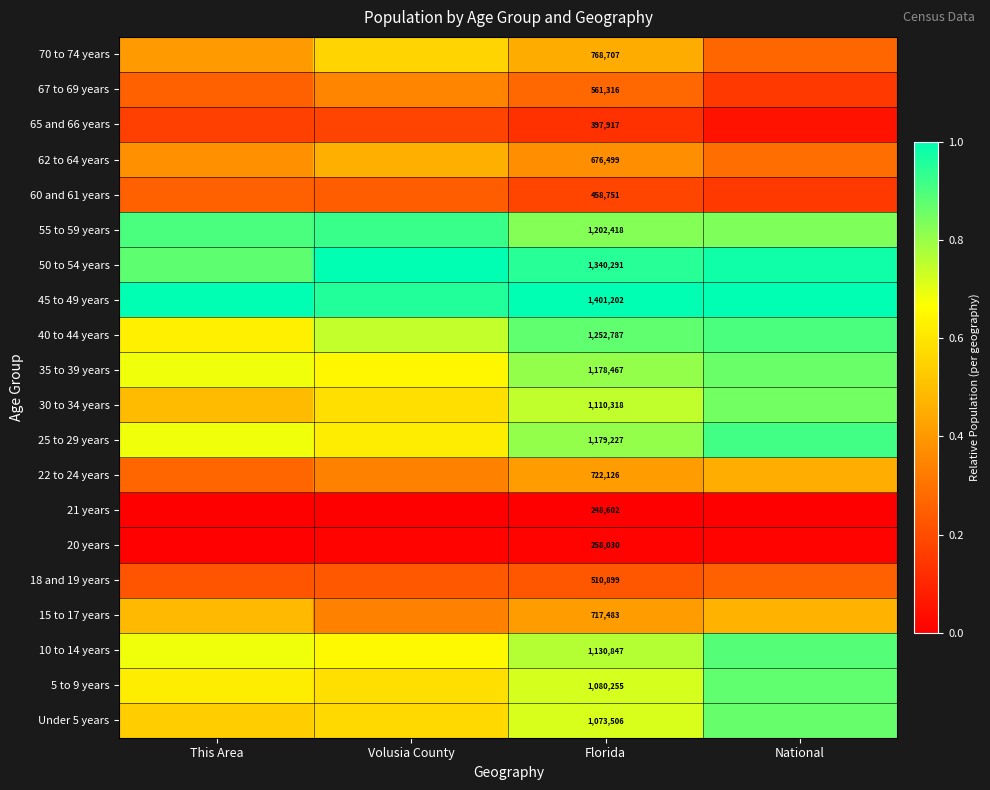

Is the value of 55 to 59 years at Florida greater than the value of 70 to 74 years at Florida?

Yes